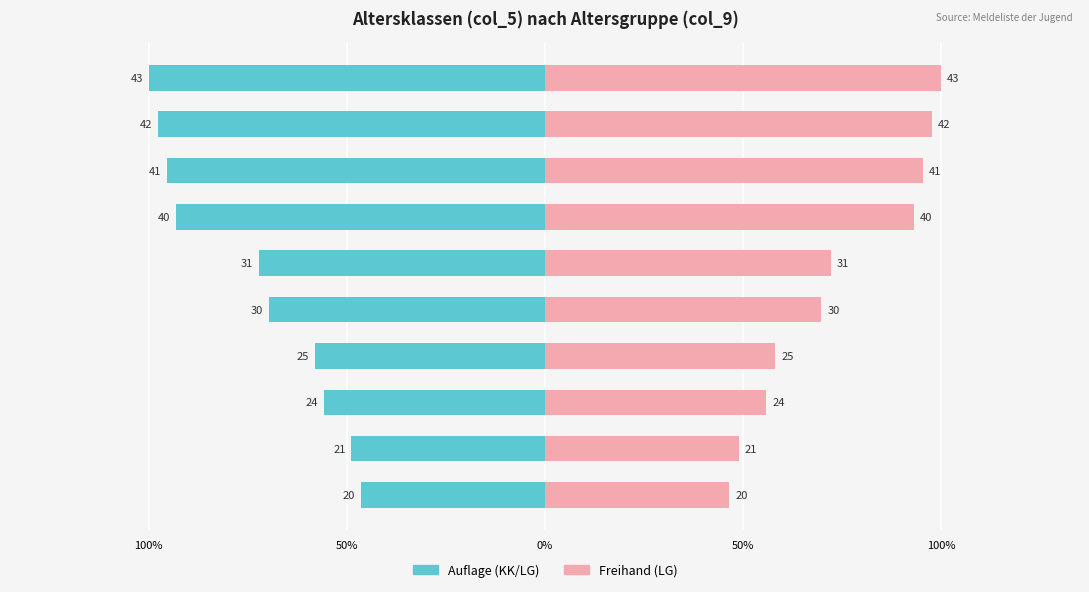

Reading right to left, transcribe all the data shown in this chart.

Auflage (KK/LG): -100.0	-97.7	-95.3	-93.0	-72.1	-69.8	-58.1	-55.8	-48.8	-46.5
Freihand (LG): 100.0	97.7	95.3	93.0	72.1	69.8	58.1	55.8	48.8	46.5